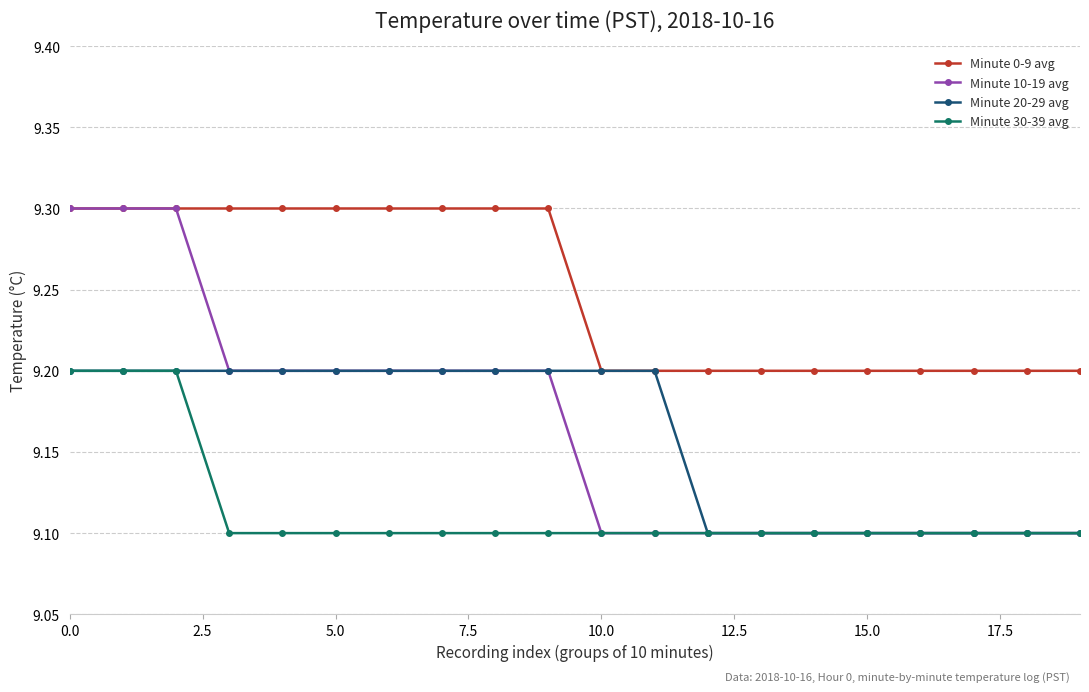

At how many categories does at least one series exceed 9?

20